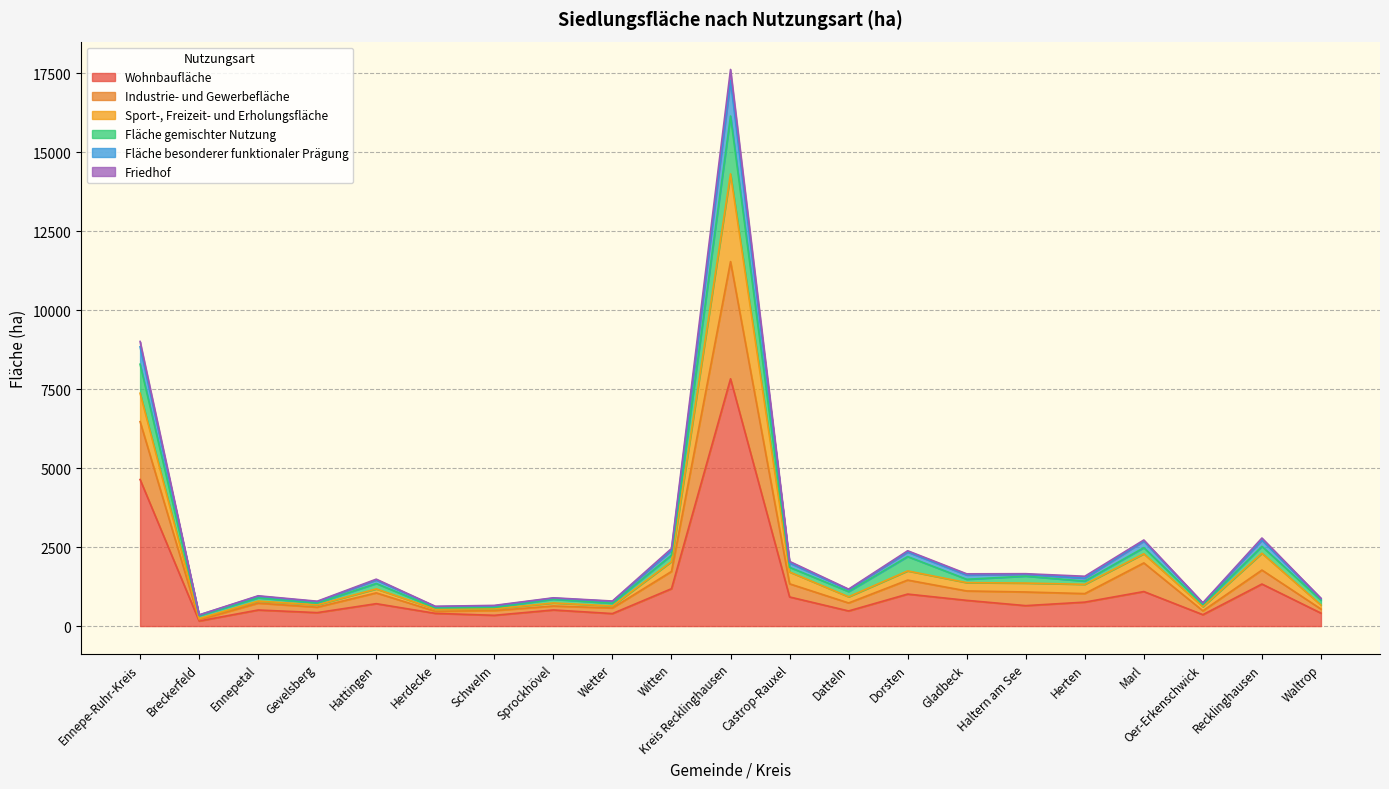

What is the difference between the highest and lowest values at Gevelsberg?

361